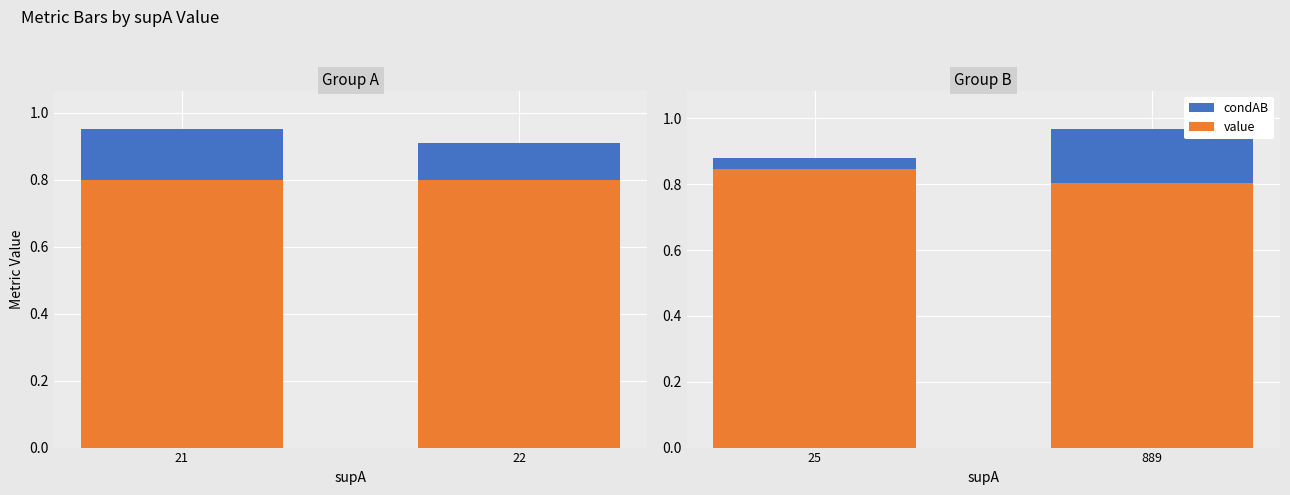

What is the average value?

0.9